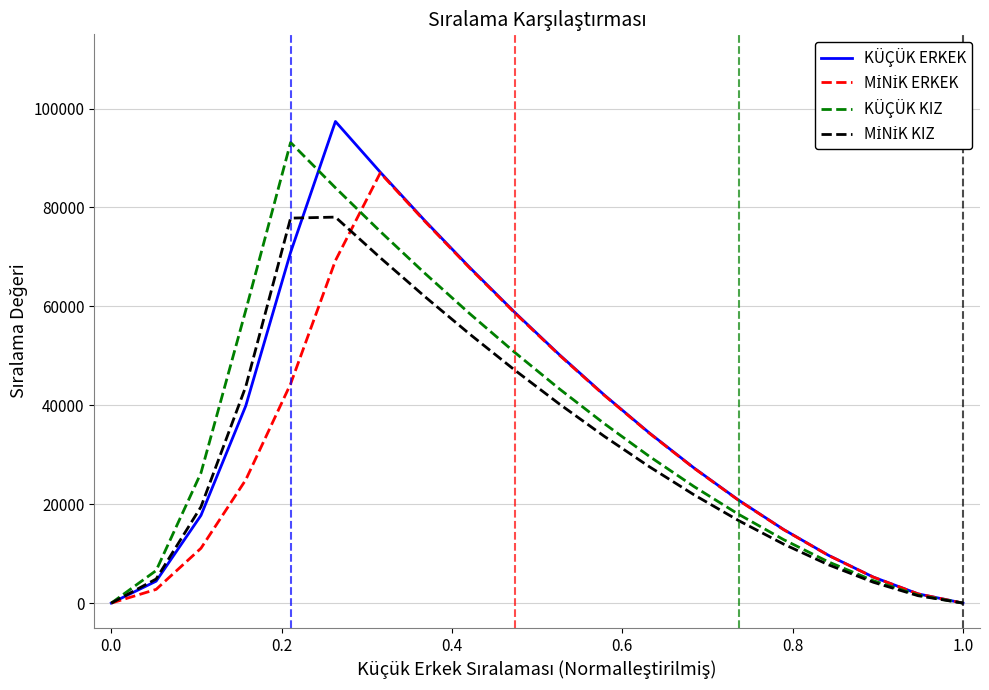

What is the greatest value displayed?

97380.0